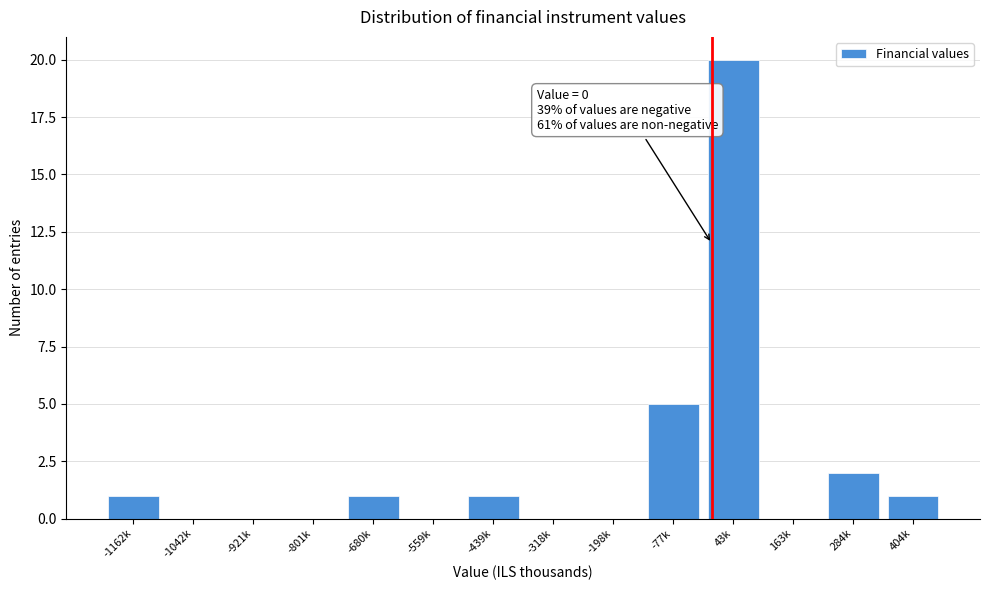

Reading left to right, extract all data points from this chart.

-1162k=1	-1042k=0	-921k=0	-801k=0	-680k=1	-559k=0	-439k=1	-318k=0	-198k=0	-77k=5	43k=20	163k=0	284k=2	404k=1